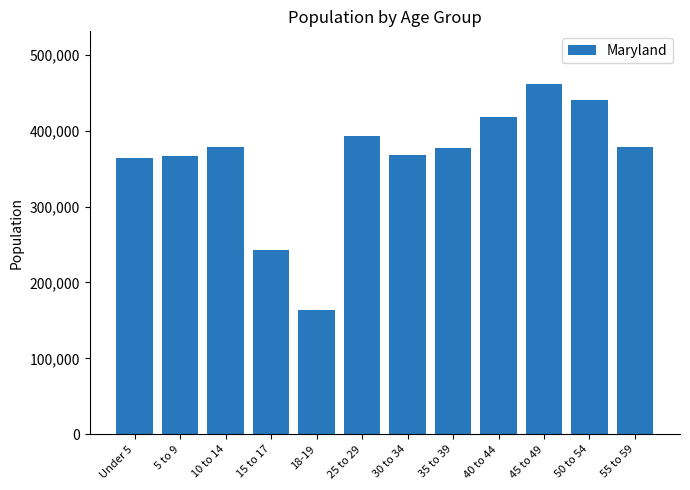

What is the difference between the second highest and minimum values?

276957